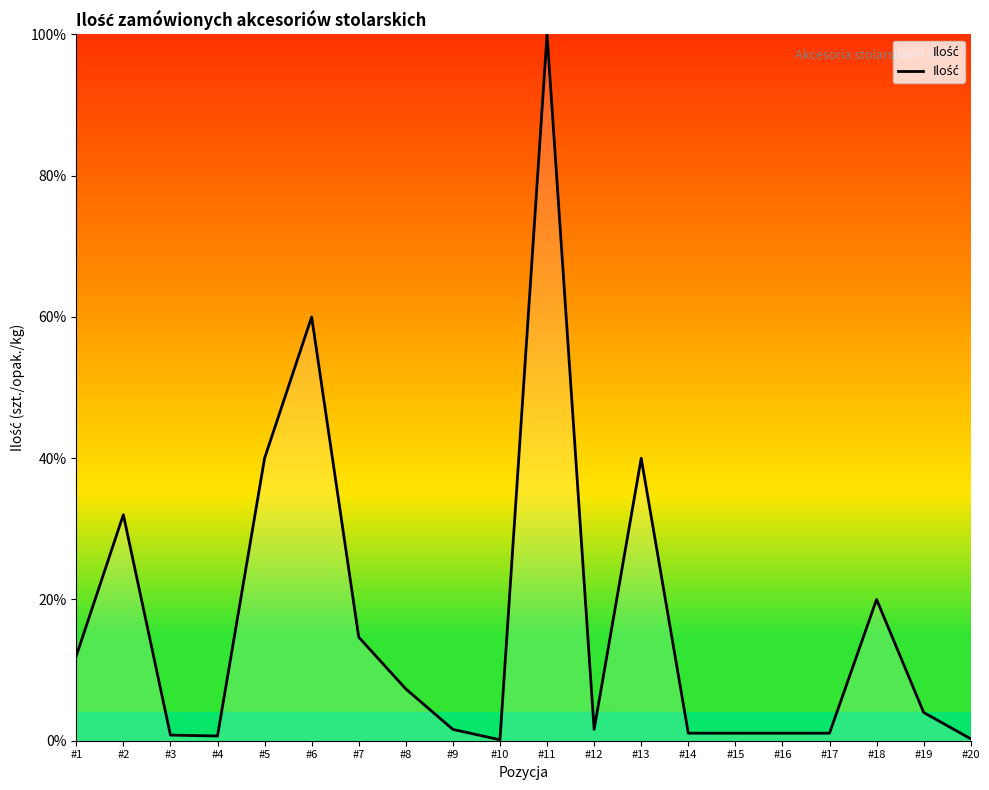

Which has a higher value, #10 or #15?

#15